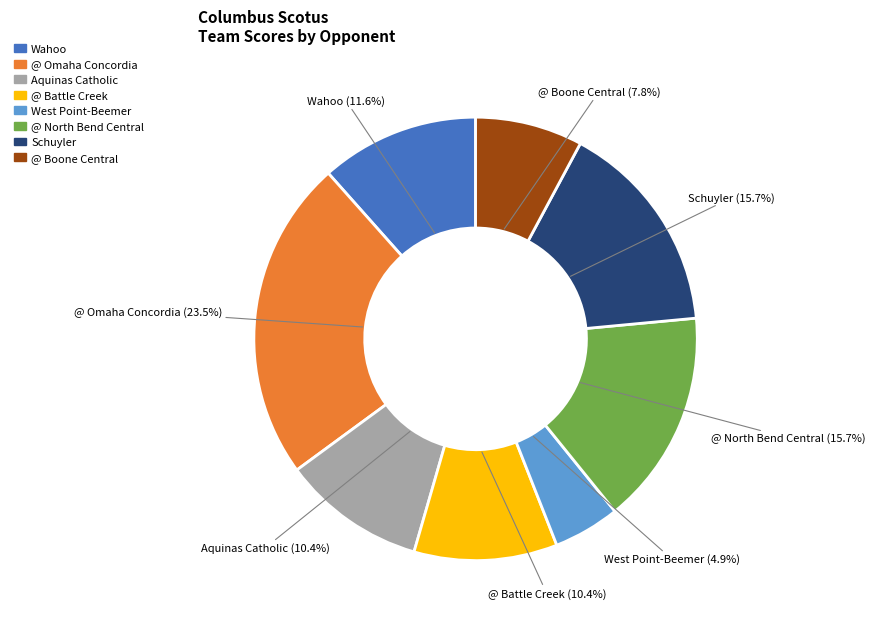

Is there a majority slice in this chart?

No